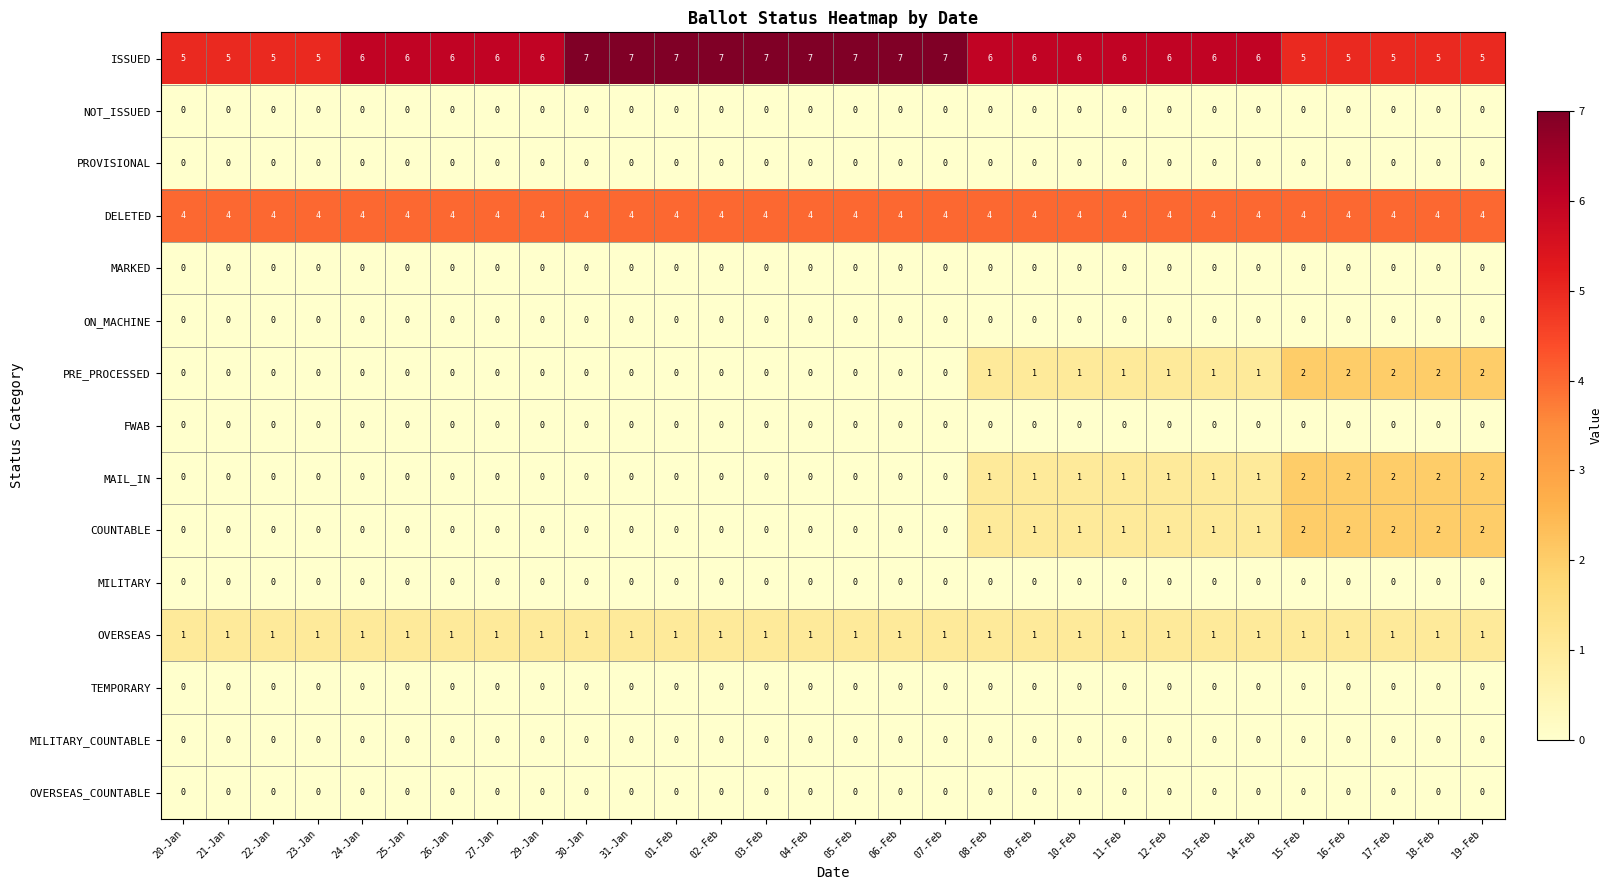

What is the greatest value displayed?

7